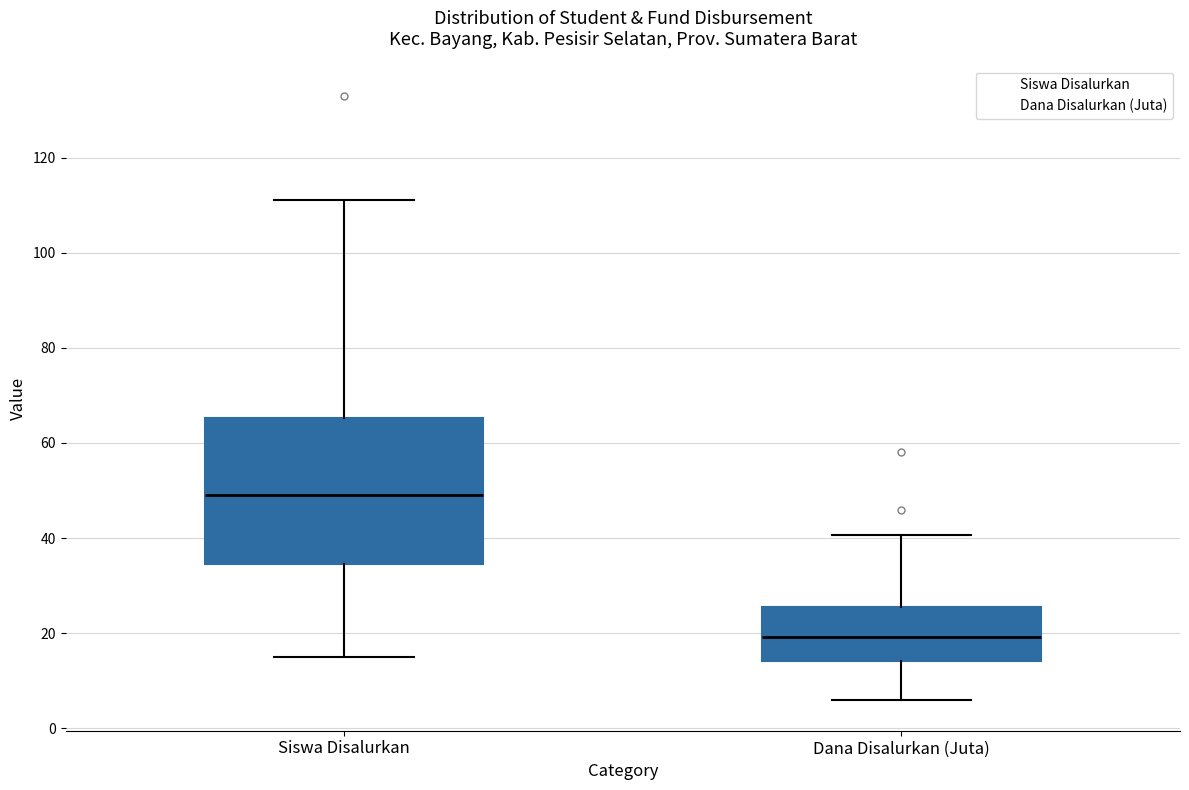

Comparing the boxes themselves (not the whiskers), which one is the tallest?

Siswa Disalurkan